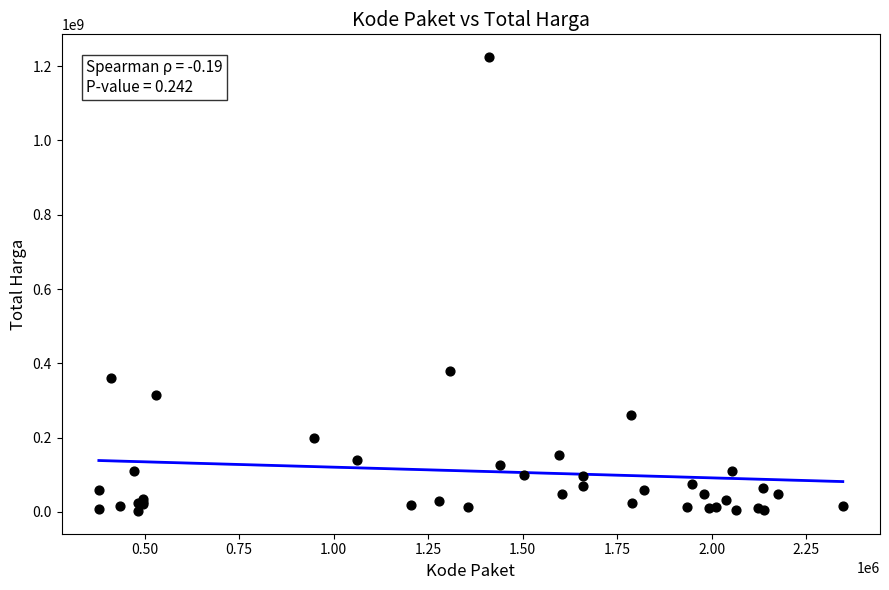

What Y value in the scatter plot is closest to 613538875?

379075000